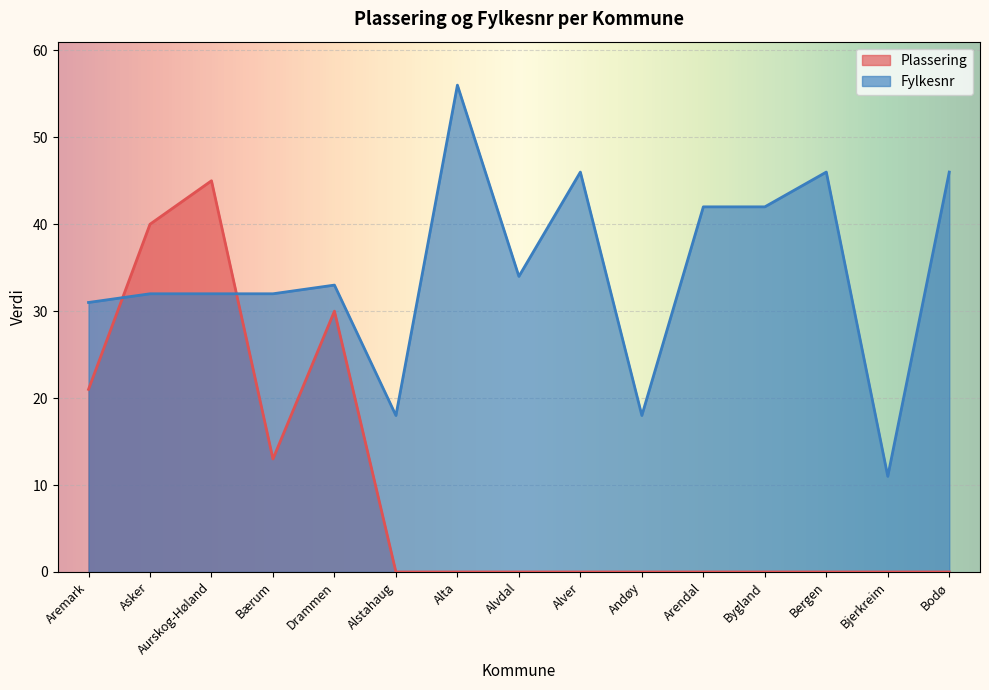

How many times do Plassering and Fylkesnr cross each other?

2